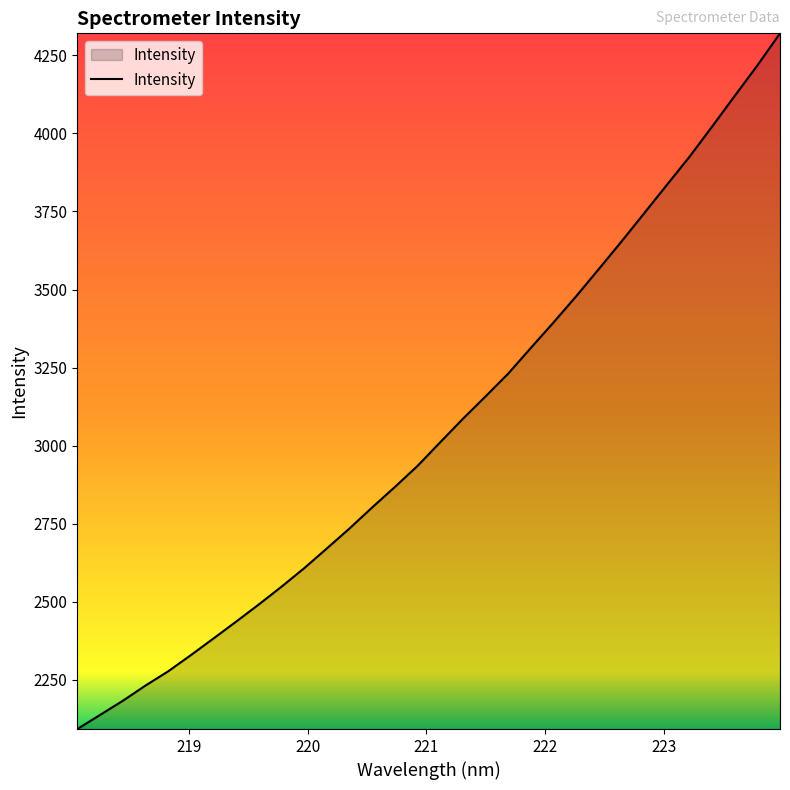

What is the difference between the maximum and minimum values?

2228.2